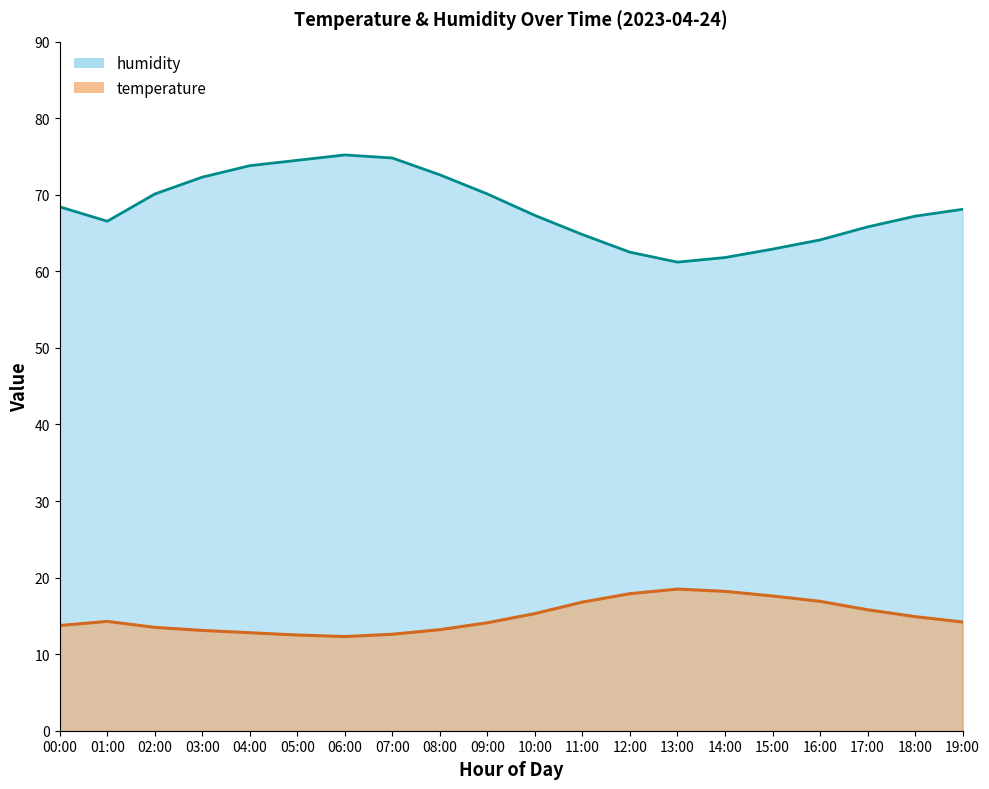

How many categories are shown in the chart?

20